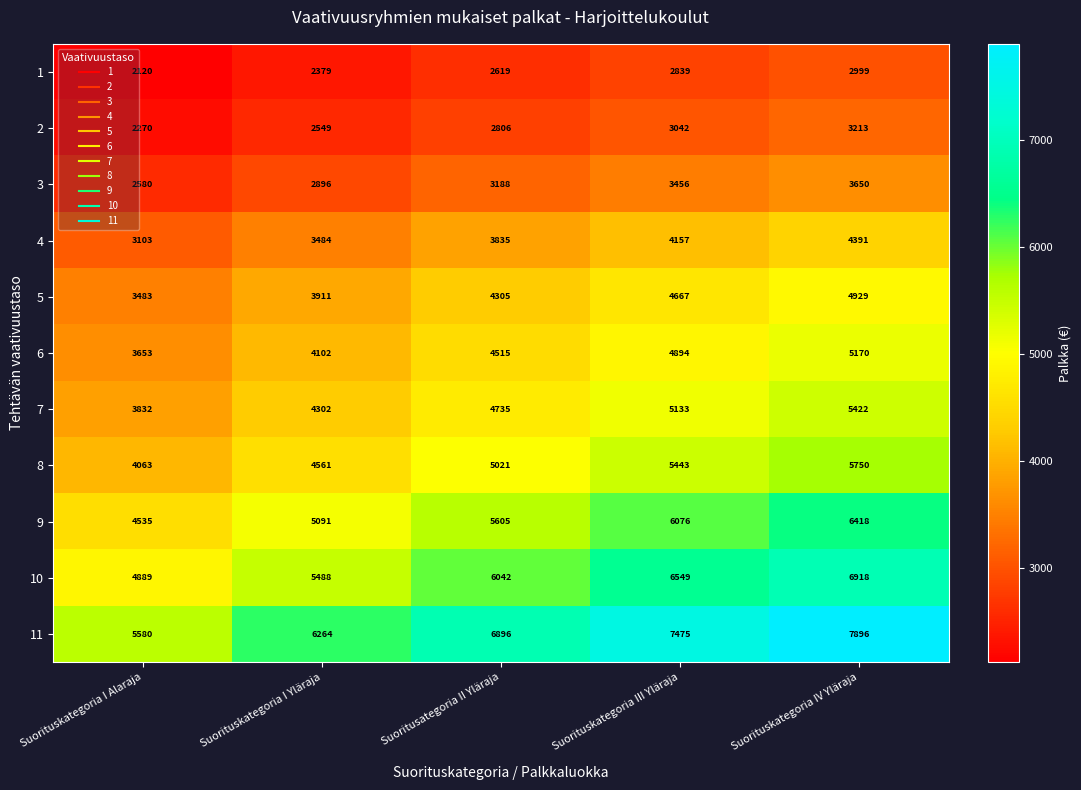

At Suoritusategoria II Yläraja, list the series in order from largest to smallest.

11, 10, 9, 8, 7, 6, 5, 4, 3, 2, 1